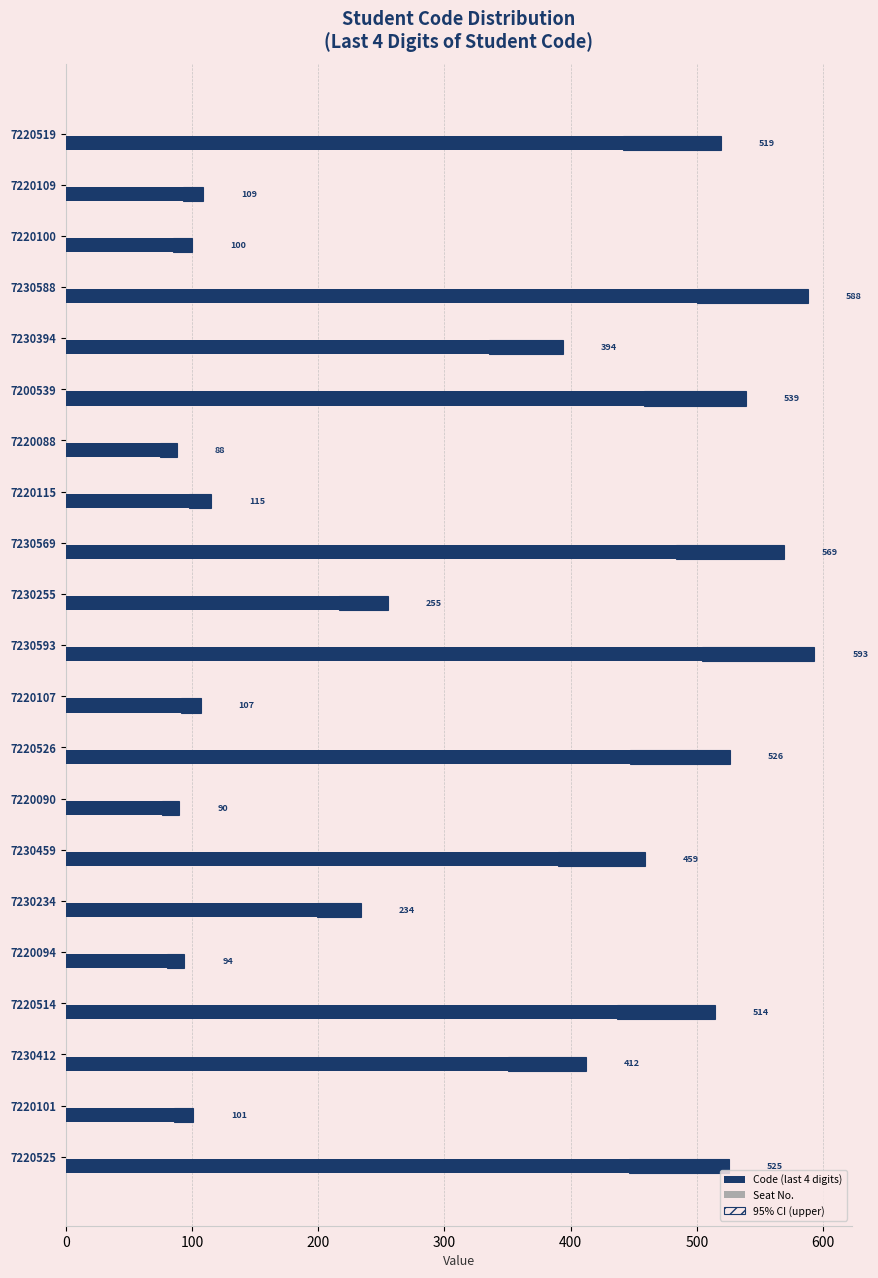

What is the minimum value for 95% CI (upper)?

13.2